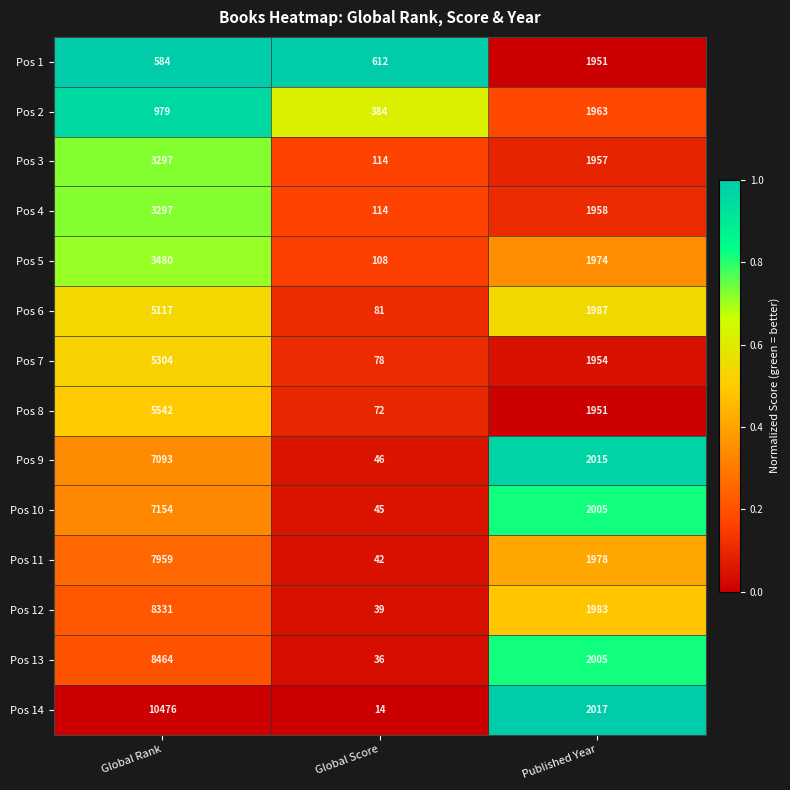

List the labels in order of Pos 11 value, smallest first.

Global Score, Published Year, Global Rank